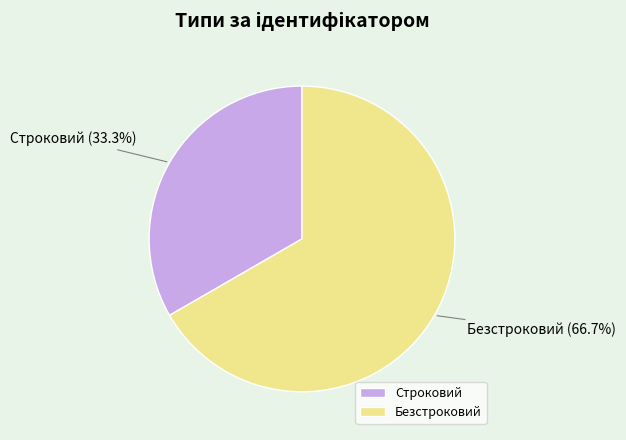

True or false: Строковий accounts for 46% of the total.

False